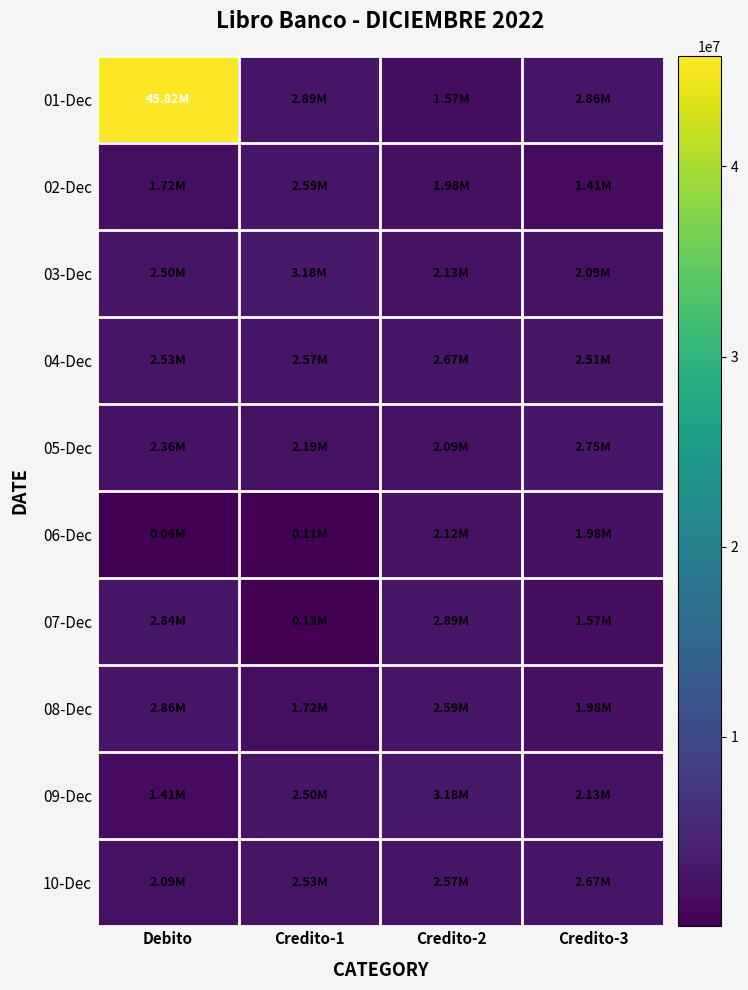

Which series has the largest total across all categories?

01-Dec